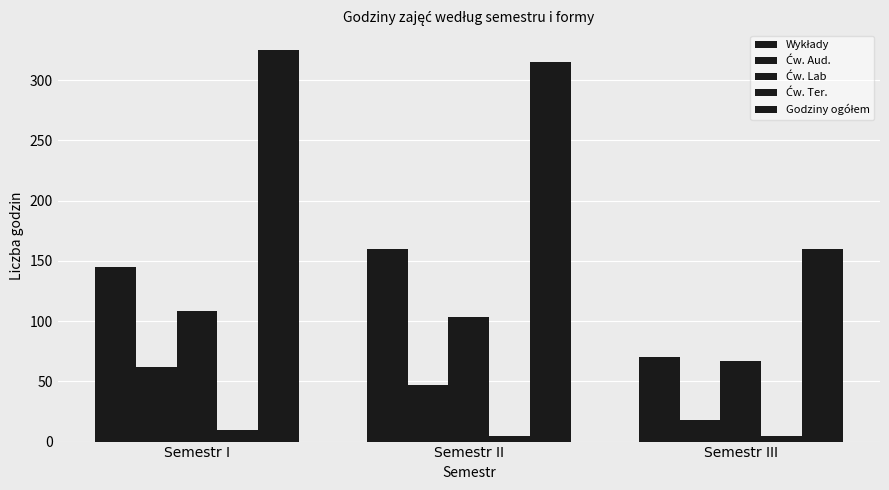

How many series are shown in this chart?

5